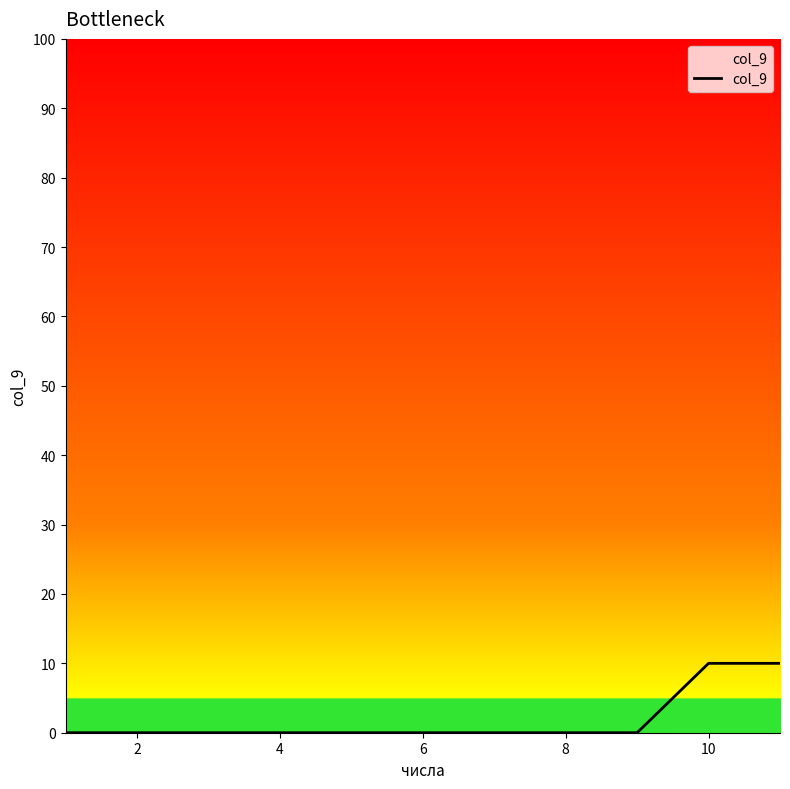

What is the maximum value shown in the chart?

10